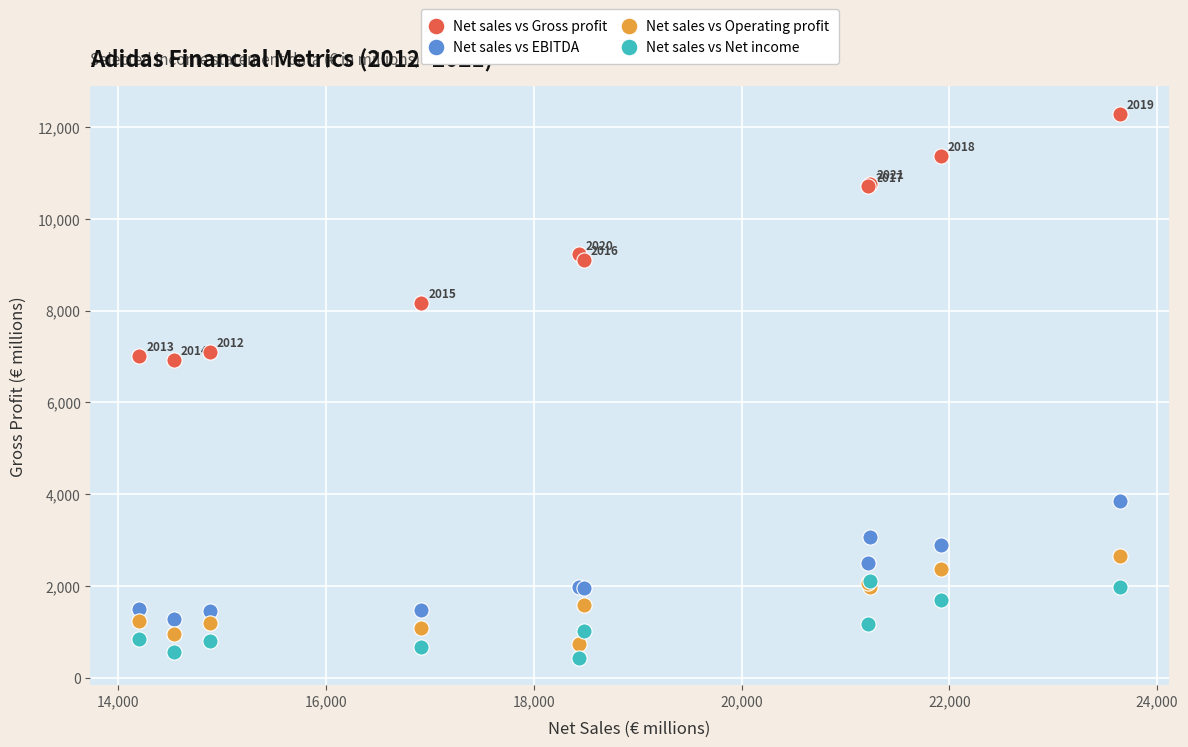

Which series has the largest Y range (max minus min)?

Net sales vs Gross profit